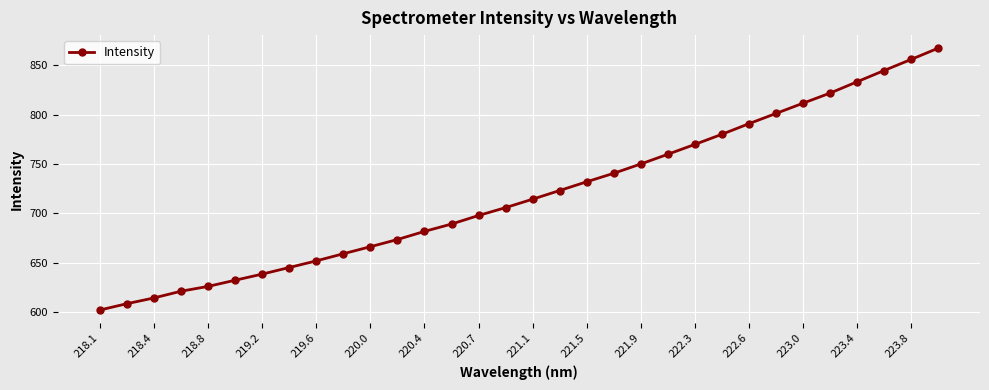

True or false: the data has more than 2 interior local peaks.

False